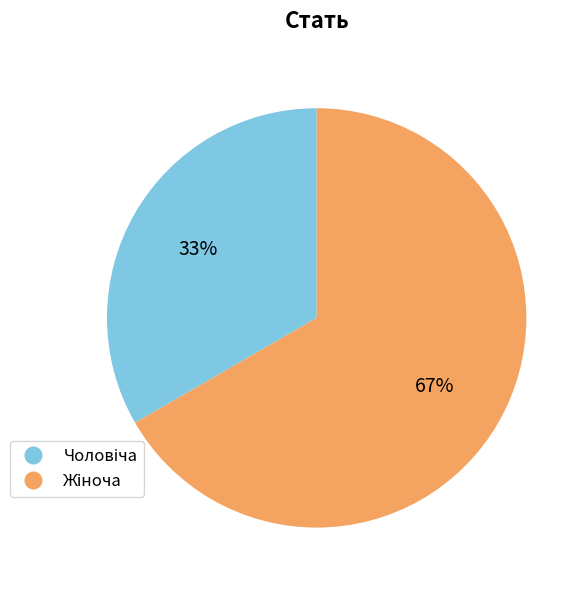

Does any single category account for the majority?

Yes